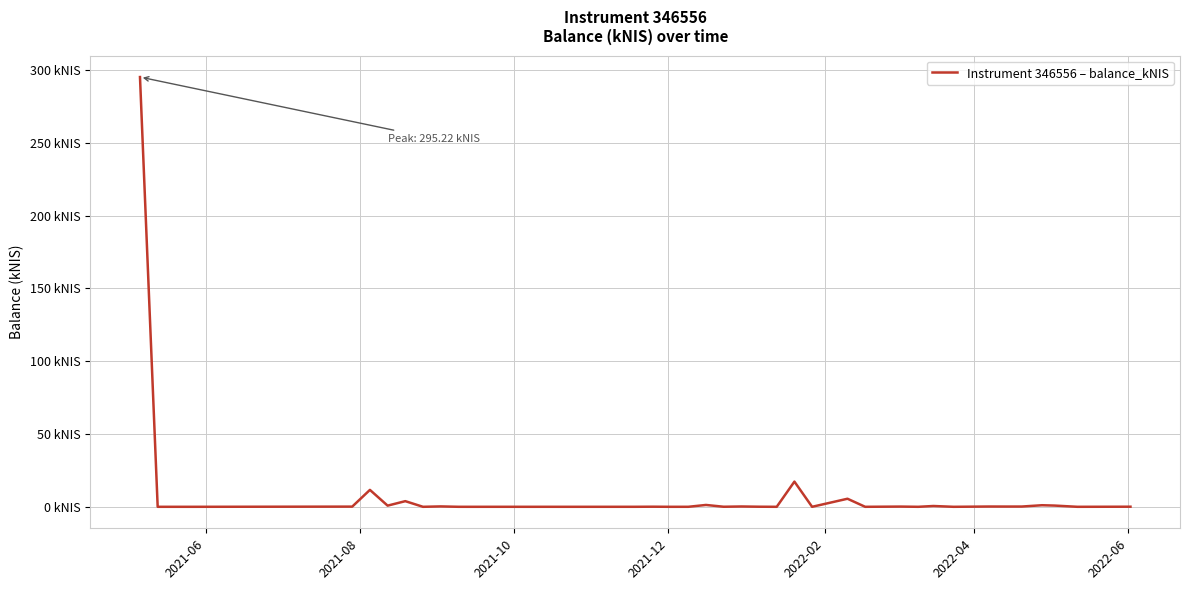

True or false: the data has more than 1 interior local peaks.

True